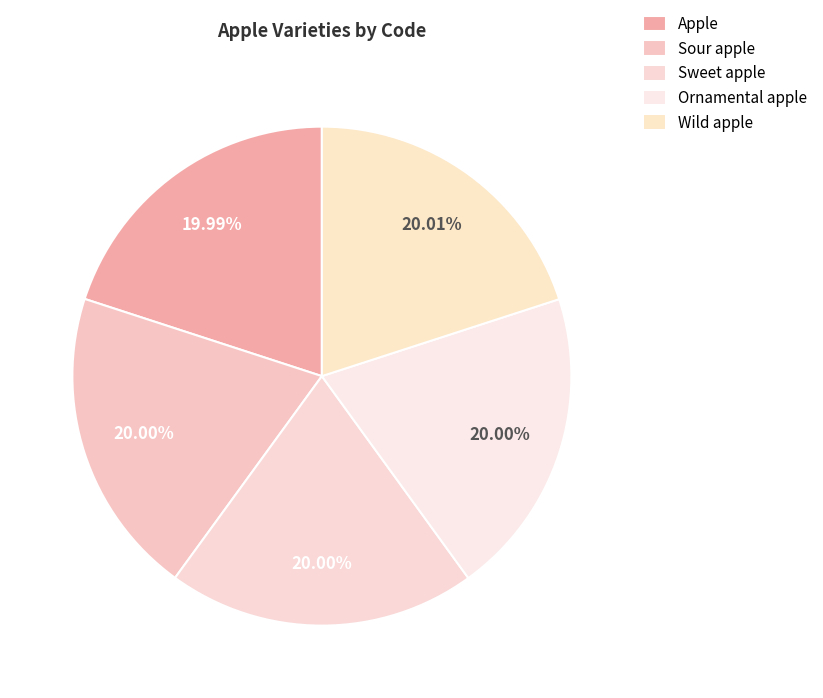

How many segments does this pie chart have?

5